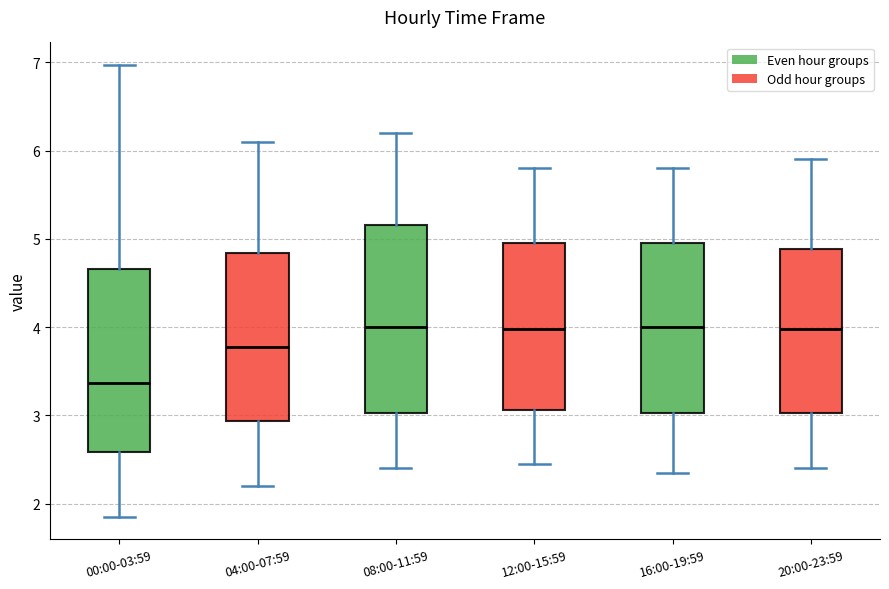

Where does the lower whisker of the box for 20:00-23:59 end on the y-axis? The values are not printed on the chart, so give them approximately, as read against the axis.

2.4